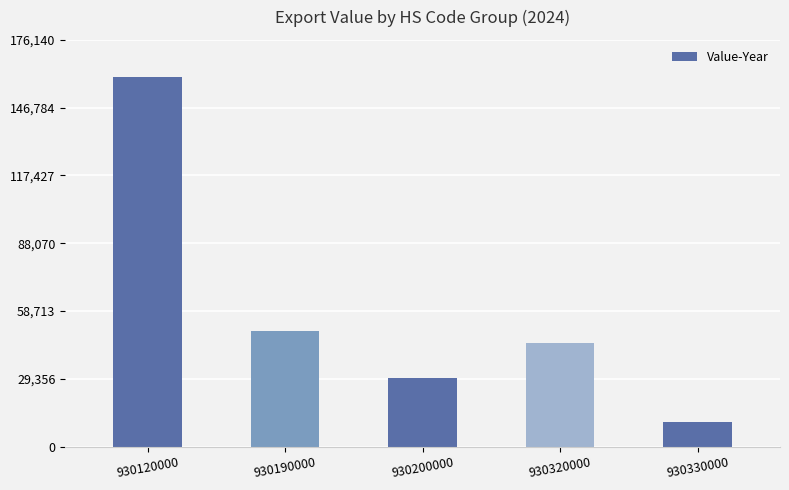

Is it true that the value at 930200000 is 29706?

True